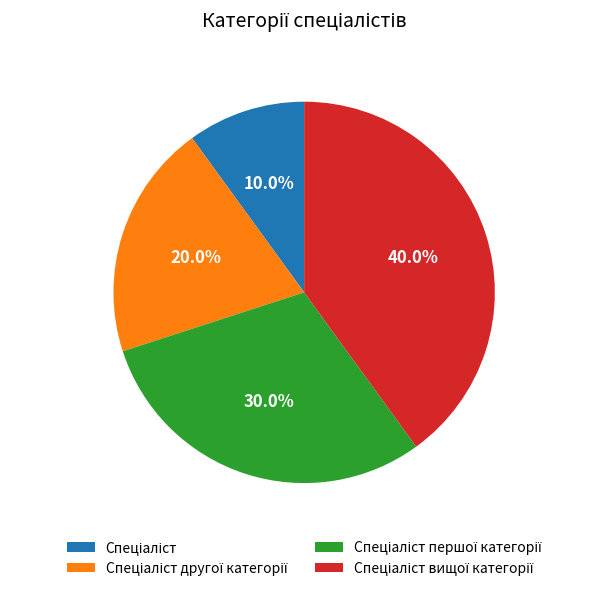

Is there a majority slice in this chart?

No